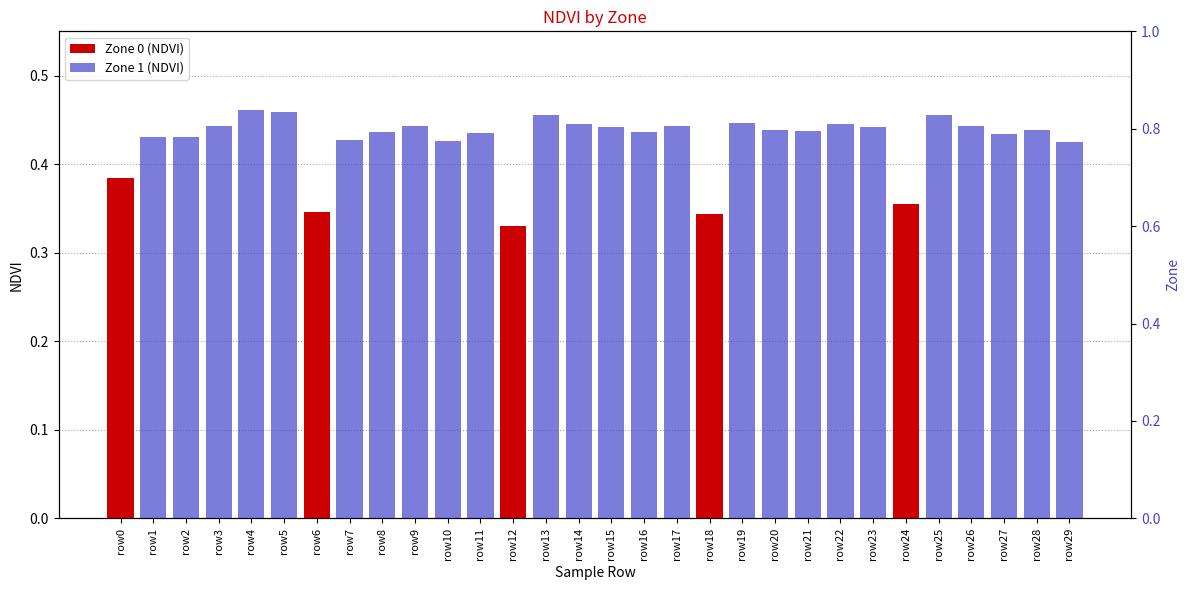

True or false: Zone 0 (NDVI) has a value of 0.3 at row12.

True